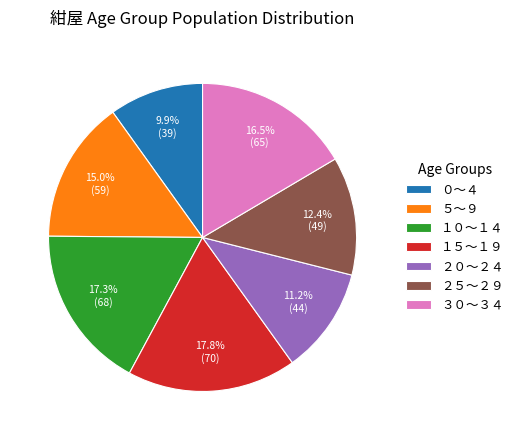

How much of the chart is everything except ５～９?

85.0%